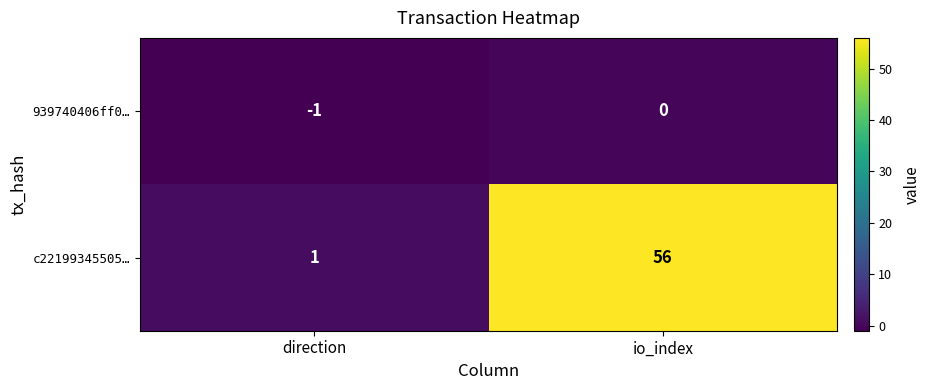

What is the minimum value shown in the chart?

-1